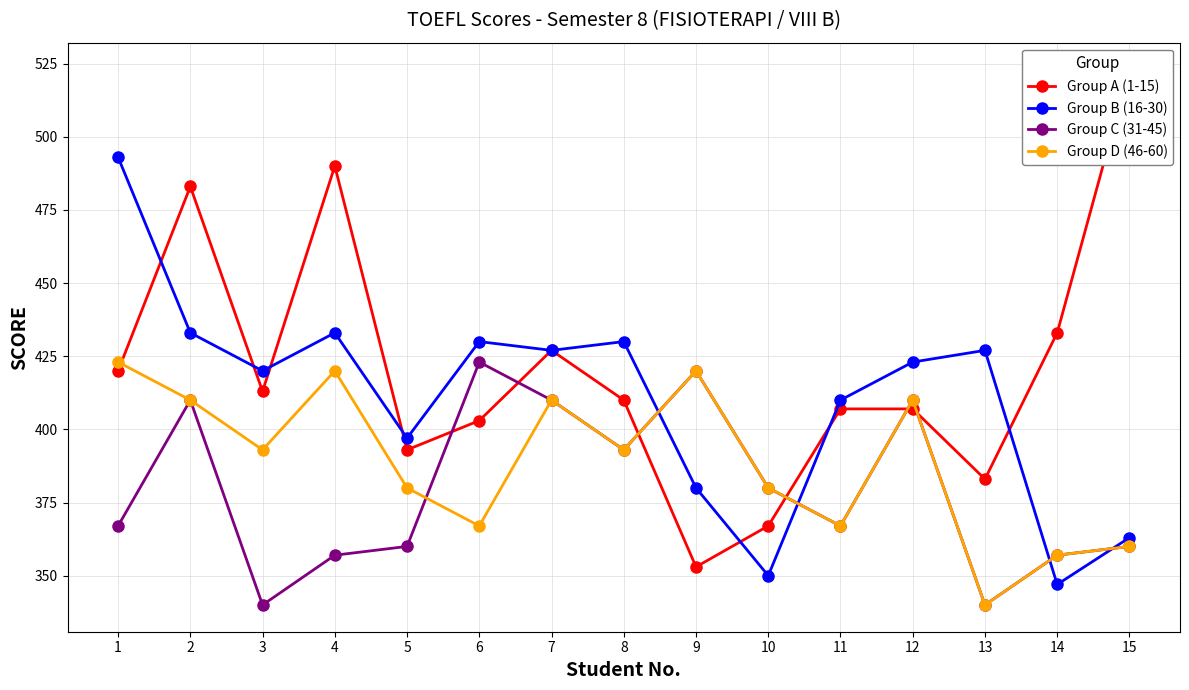

How many categories are shown in the chart?

15